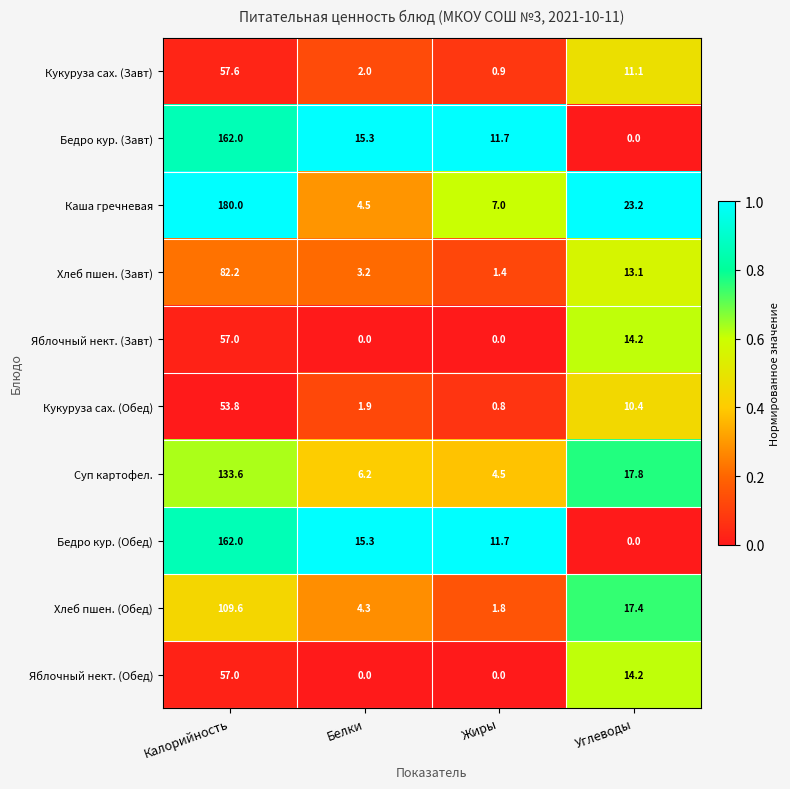

What is the sum of all Кукуруза сах. (Завт) values?

71.6